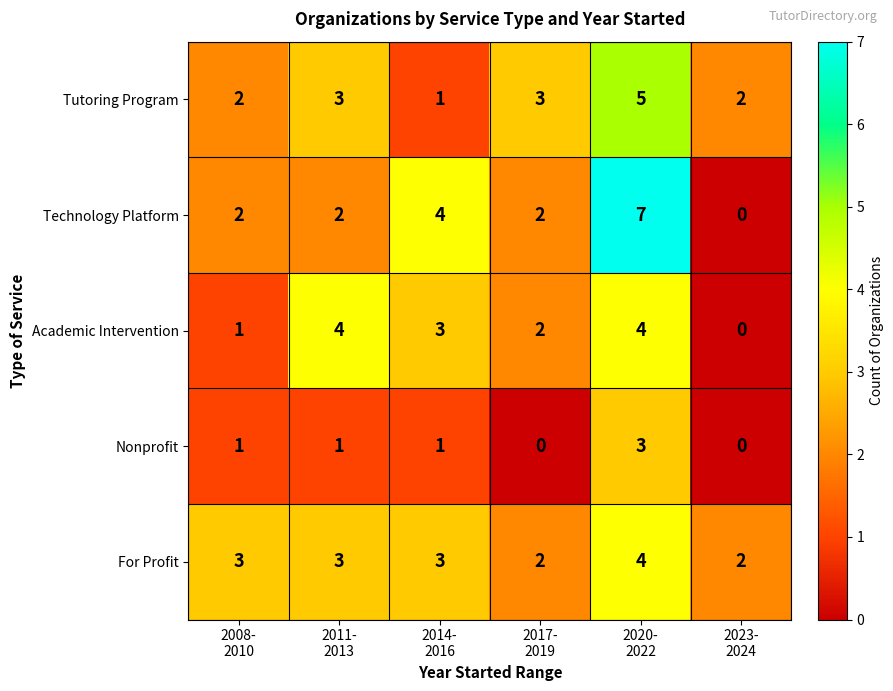

What is the difference between the maximum and minimum values in the Tutoring Program series?

4